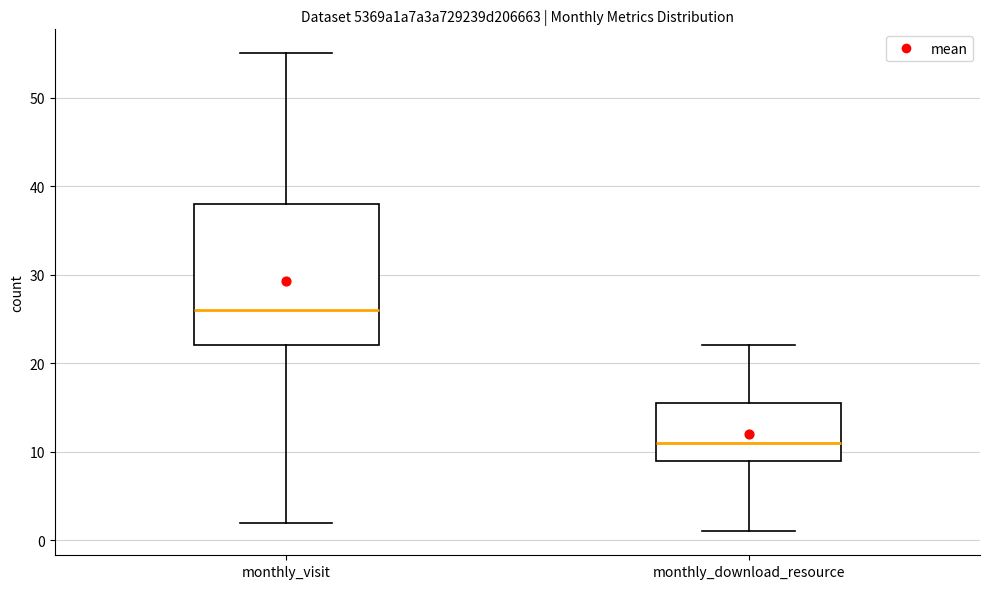

Reading left to right, read every box against the y-axis: the position of its median line, the range the box covers, and the ends of its whiskers. The values are not printed on the chart, so give them approximately, as read against the axis.

monthly_visit: median 26, box 22 to 38, whiskers 2 to 55
monthly_download_resource: median 11, box 9 to 16, whiskers 1 to 22